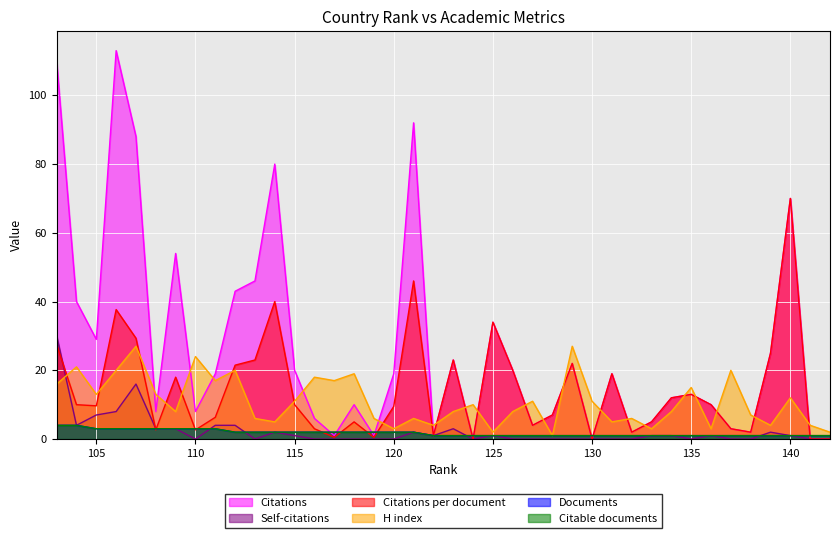

Is the value of H index at 112 greater than the value of Citable documents at 116?

Yes